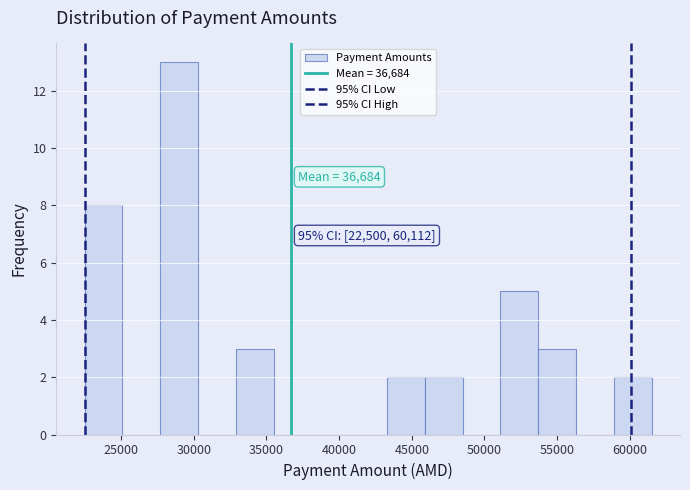

Which range on the x-axis has the tallest bar?

27700 to 30300